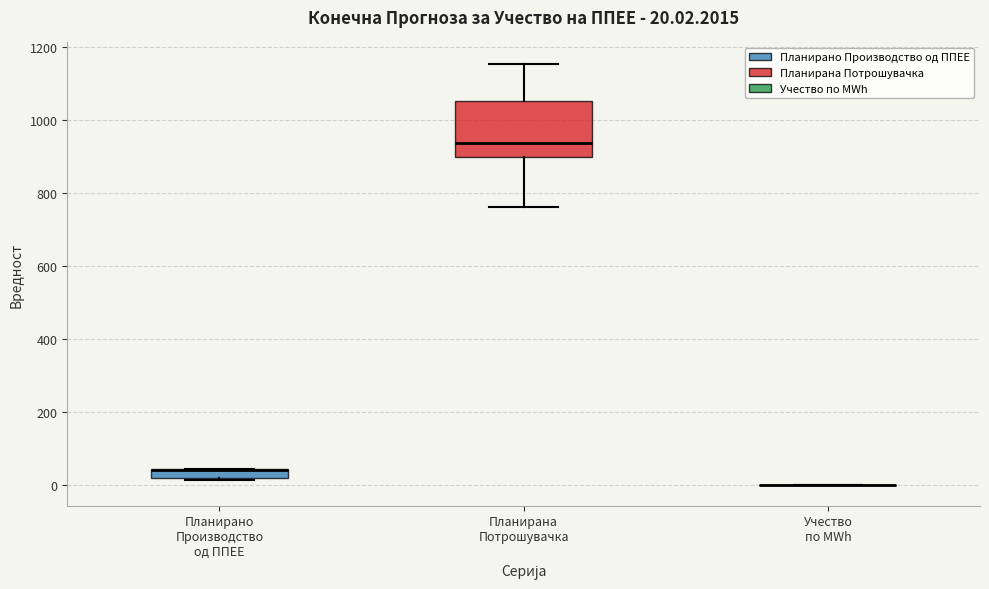

Comparing the boxes themselves (not the whiskers), which one is the tallest?

Планирана Потрошувачка